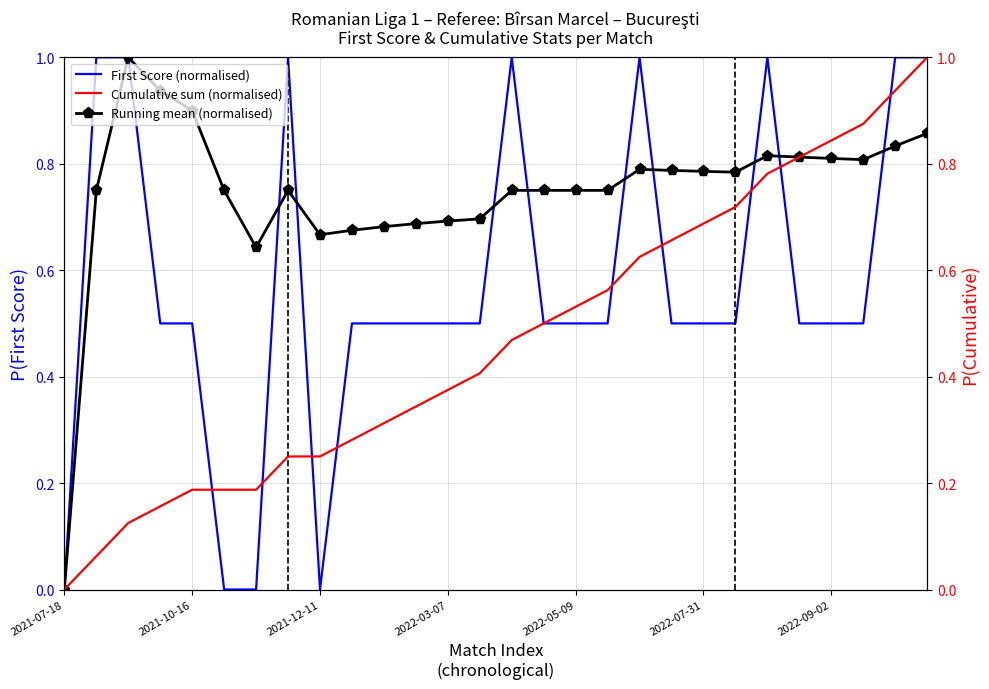

What are all the series names shown in the legend?

First Score (normalised), Running mean (normalised), Cumulative sum (normalised)